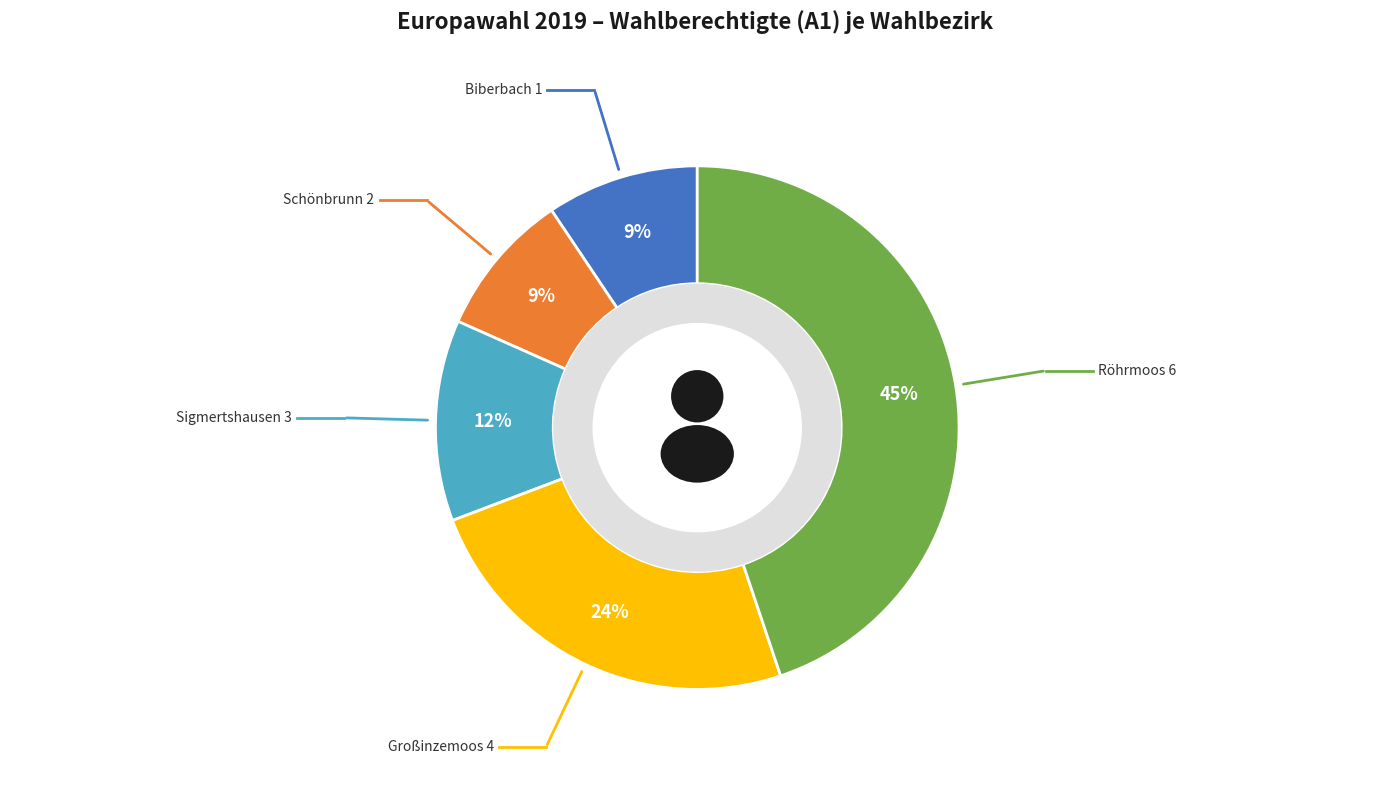

Which has a higher value, Röhrmoos 6 or Schönbrunn 2?

Röhrmoos 6